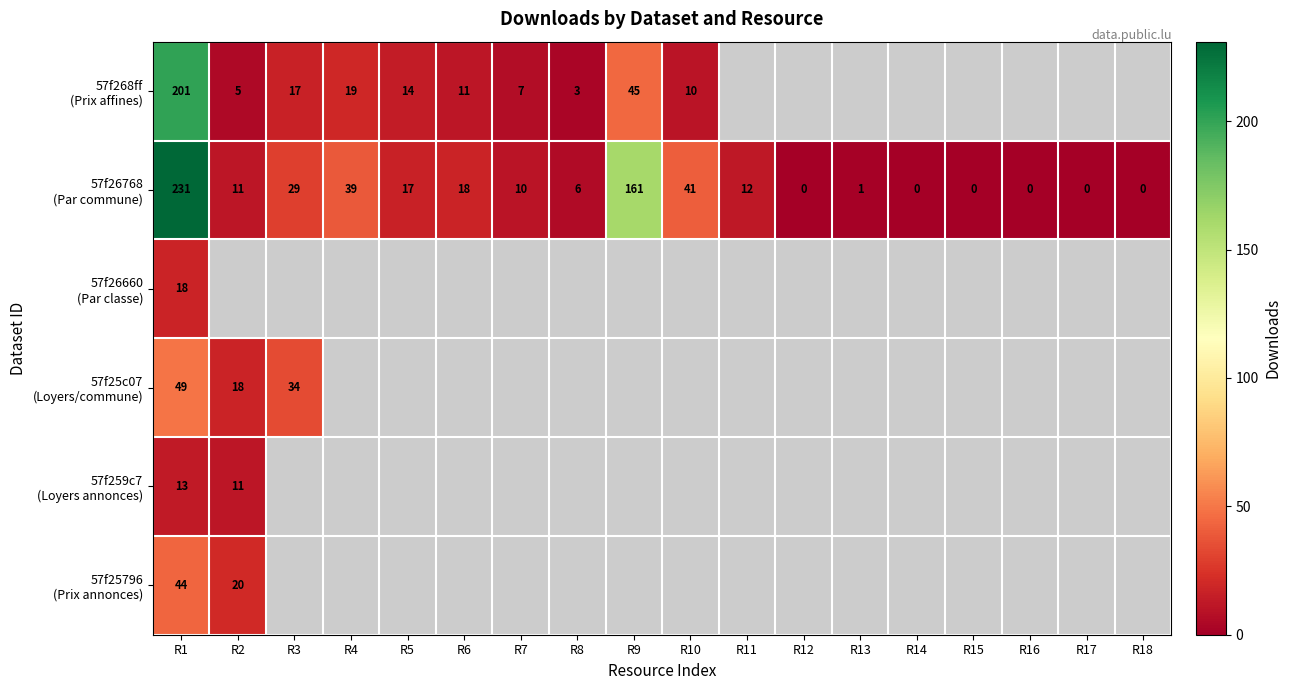

Where is 57f268ff (Prix affines) nearest to the value 102?

R9